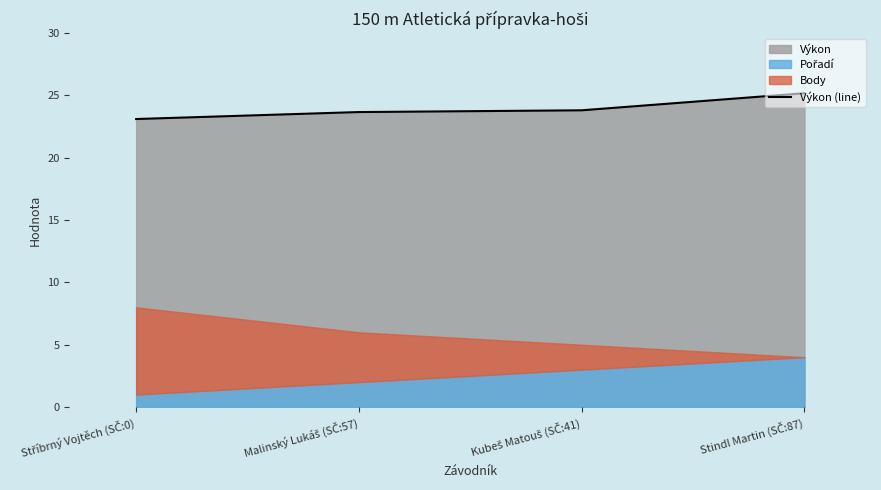

Approximately how many times larger is the value at Stindl Martin (SČ:87) compared to Malinský Lukáš (SČ:57)?

1.1